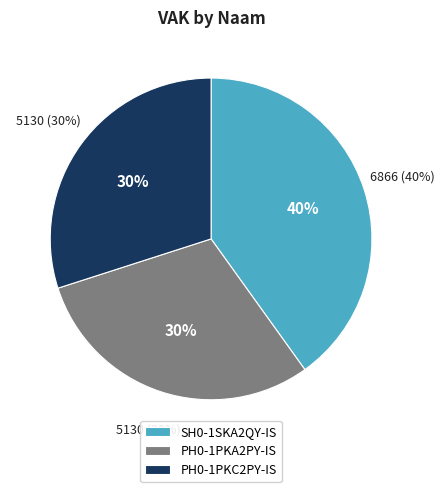

How many slices are in this pie chart?

3